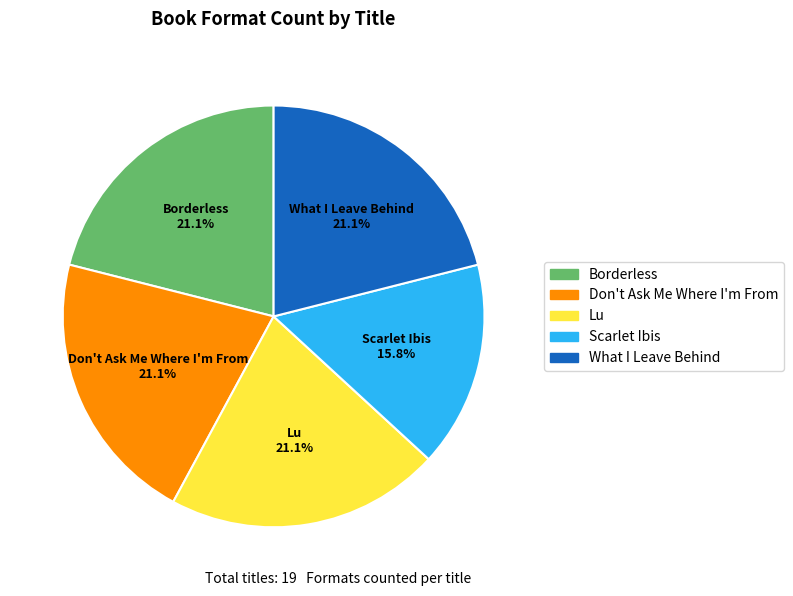

What portion of the pie excludes Borderless?

78.9%